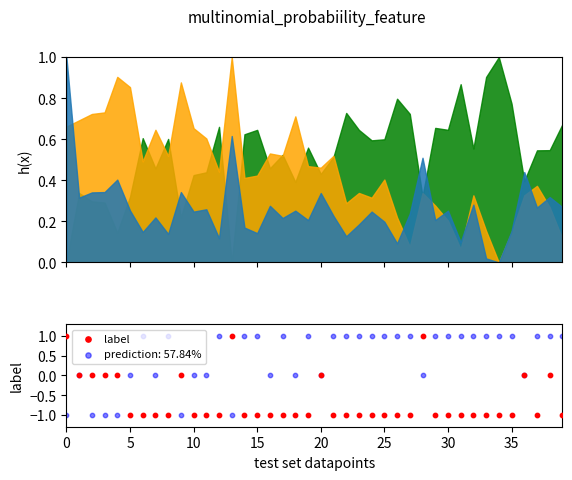

Which has a higher value, 17 or 5?

5